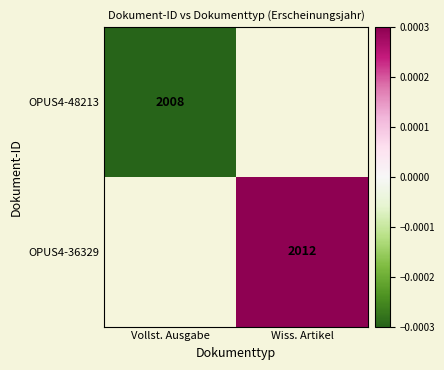

At which label does OPUS4-36329 reach its minimum?

Vollst. Ausgabe